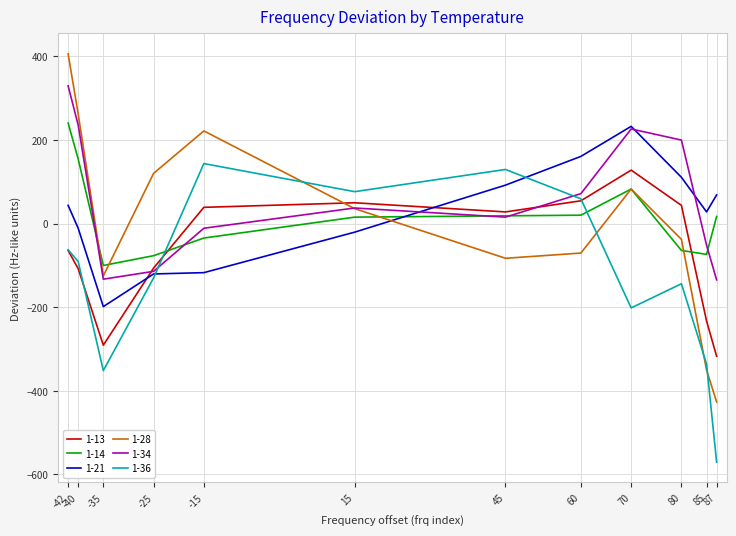

True or false: 1-13 and 1-21 intersect in this chart.

True